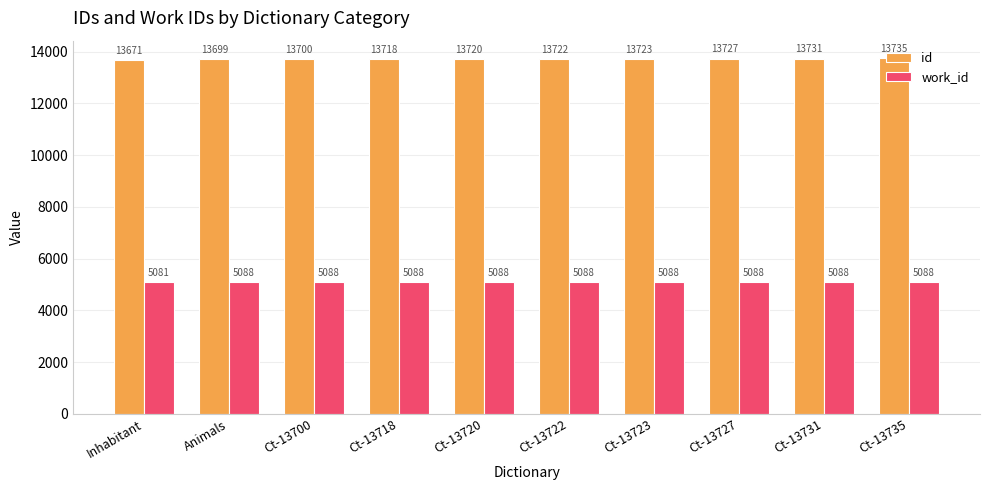

How many data points in work_id are less than 5088?

1